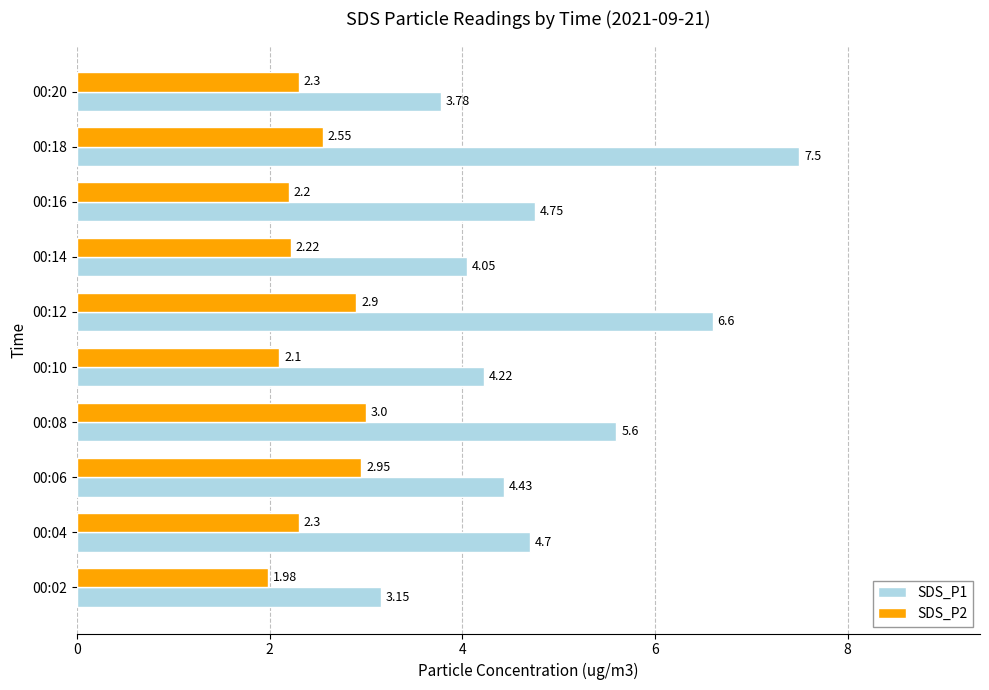

At which label does SDS_P2 reach its peak?

00:08